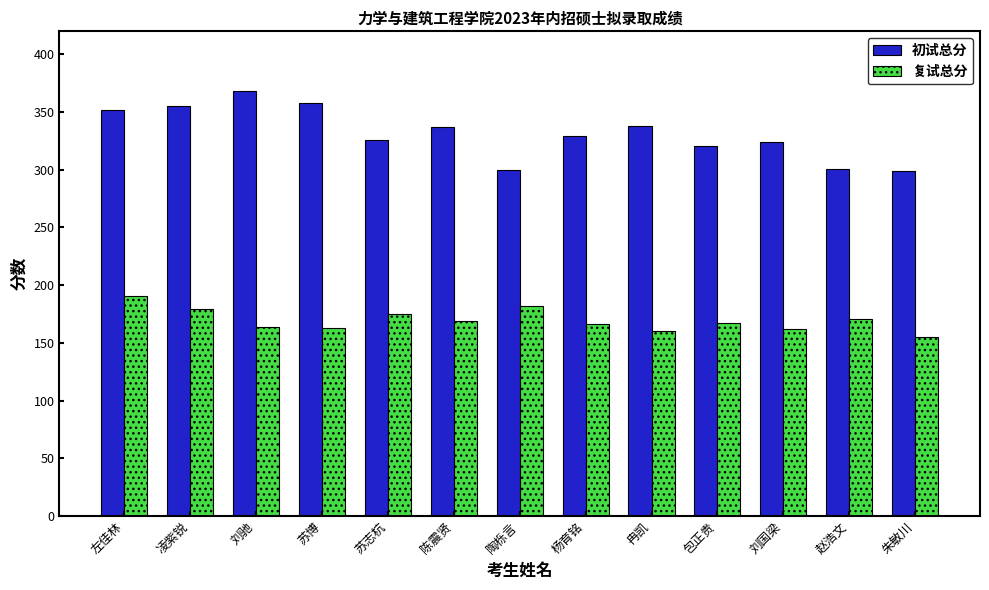

Count the number of categories in the chart.

13